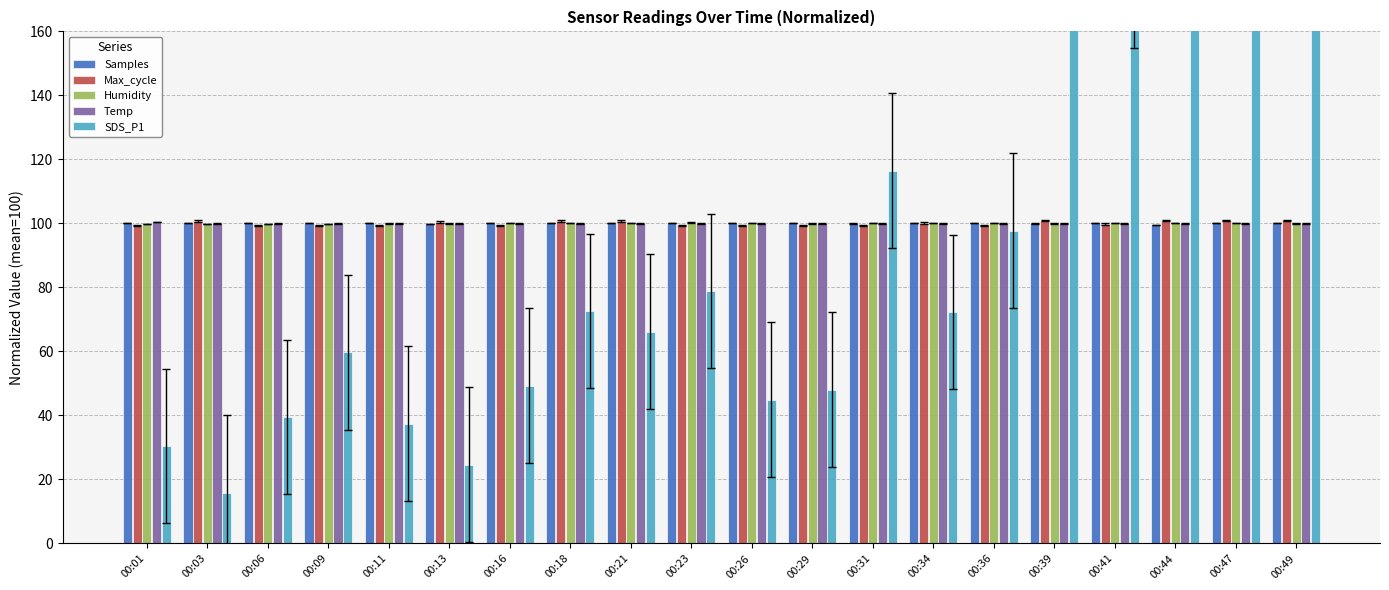

What is the sum of all Humidity values?

2000.0